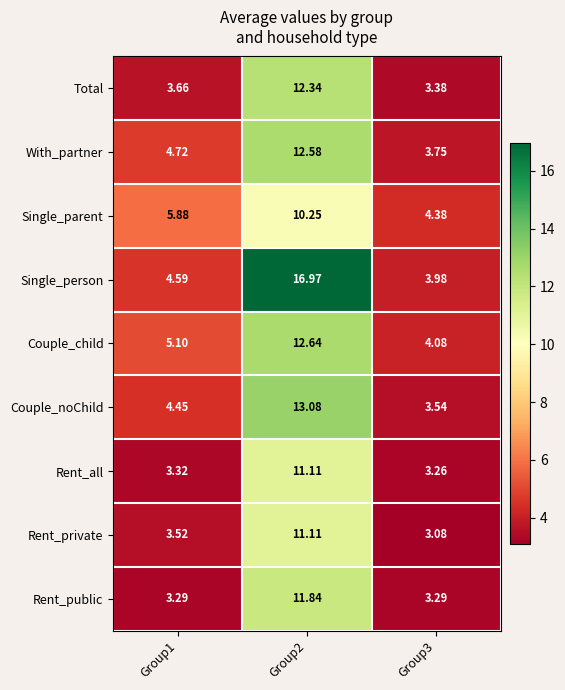

Which category has the lowest value across all series?

Group3